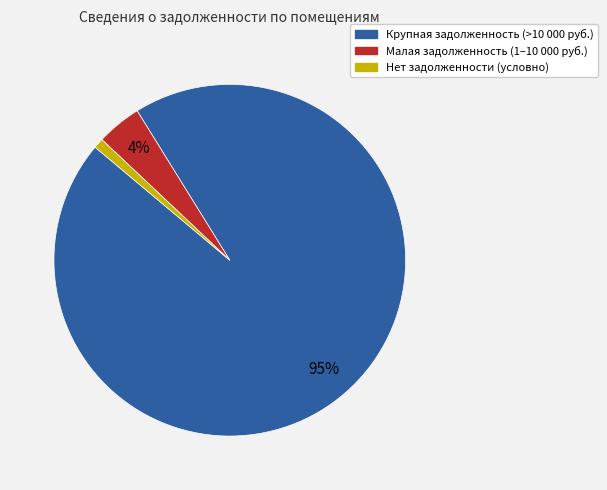

To the nearest percent, what is the average slice percentage?

33%